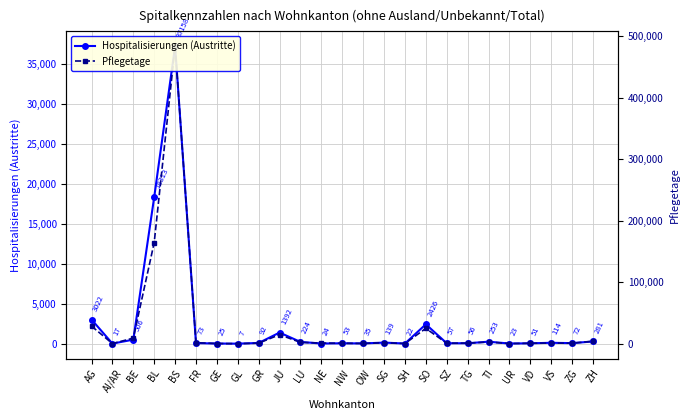

What is the value of the Hospitalisierungen (Austritte) point at the 13th from the left?

53